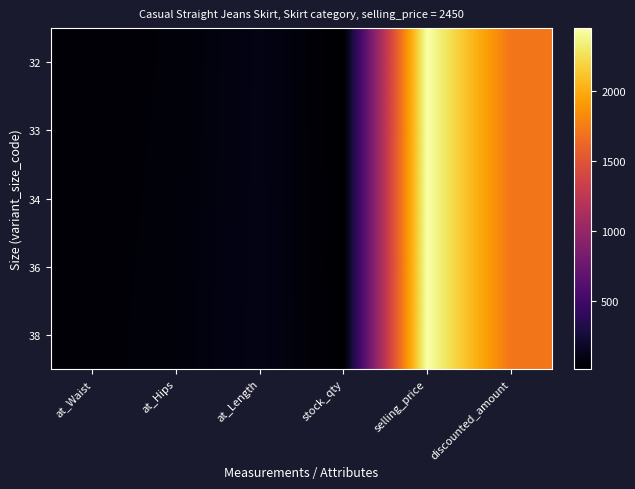

What is the greatest value displayed?

2450